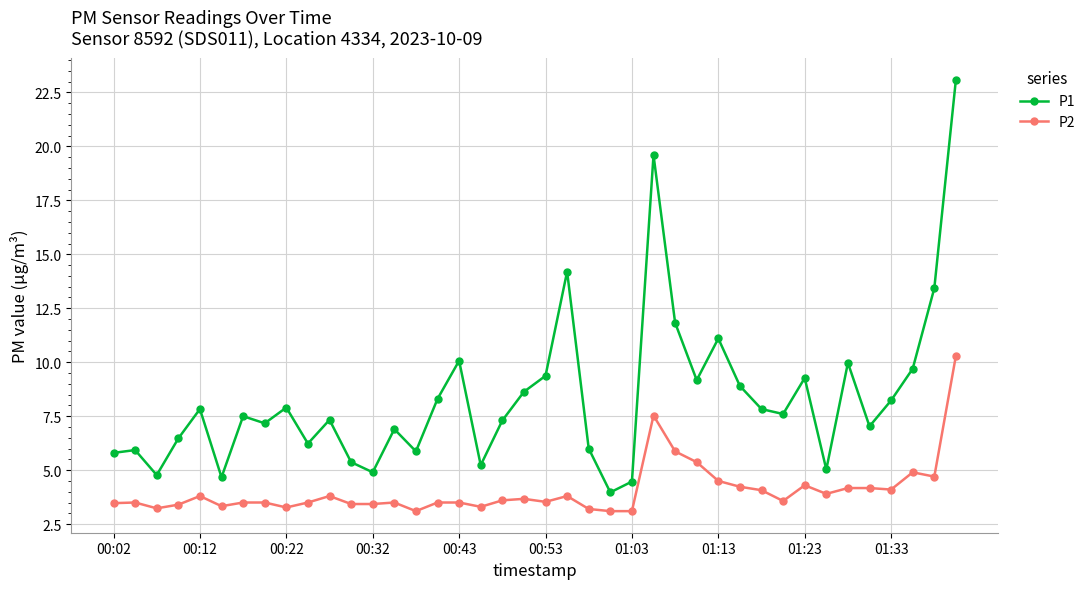

At how many categories does at least one series exceed 12?

4